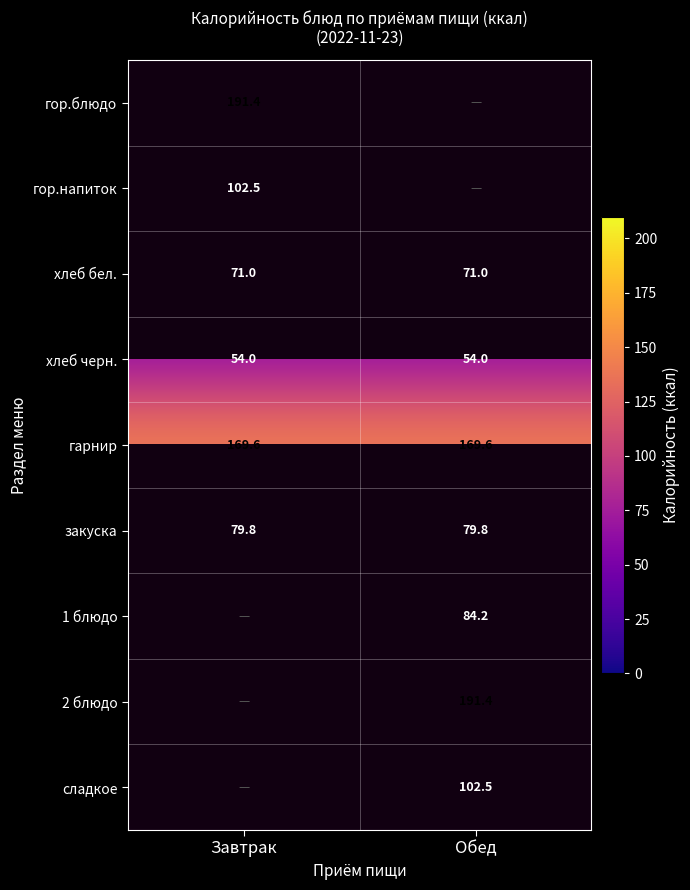

The value of хлеб бел. at Обед is 71.0. True or false?

True